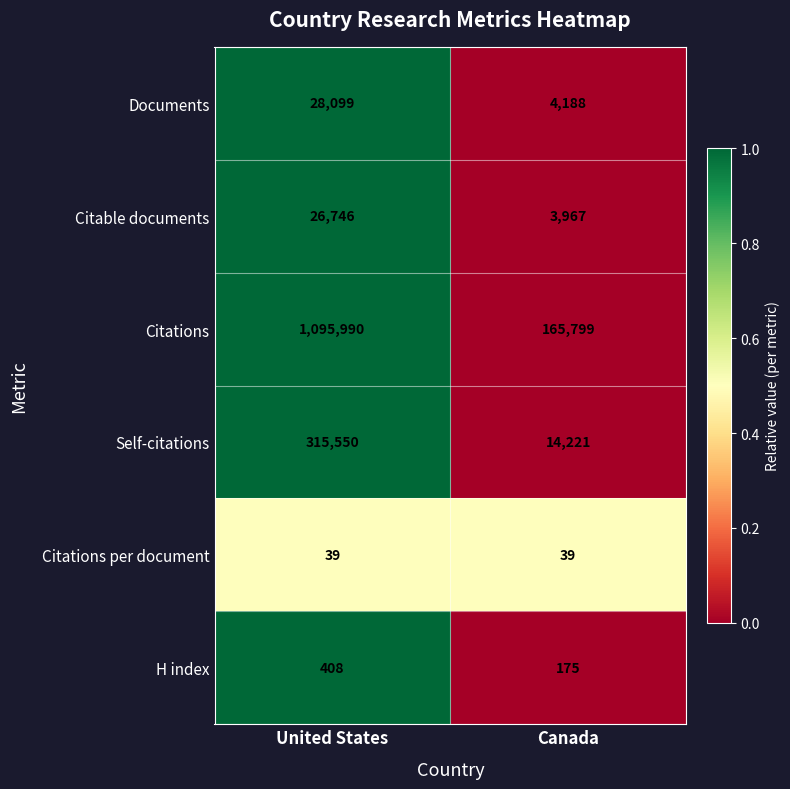

What is the approximate value of Citations per document at United States?

39